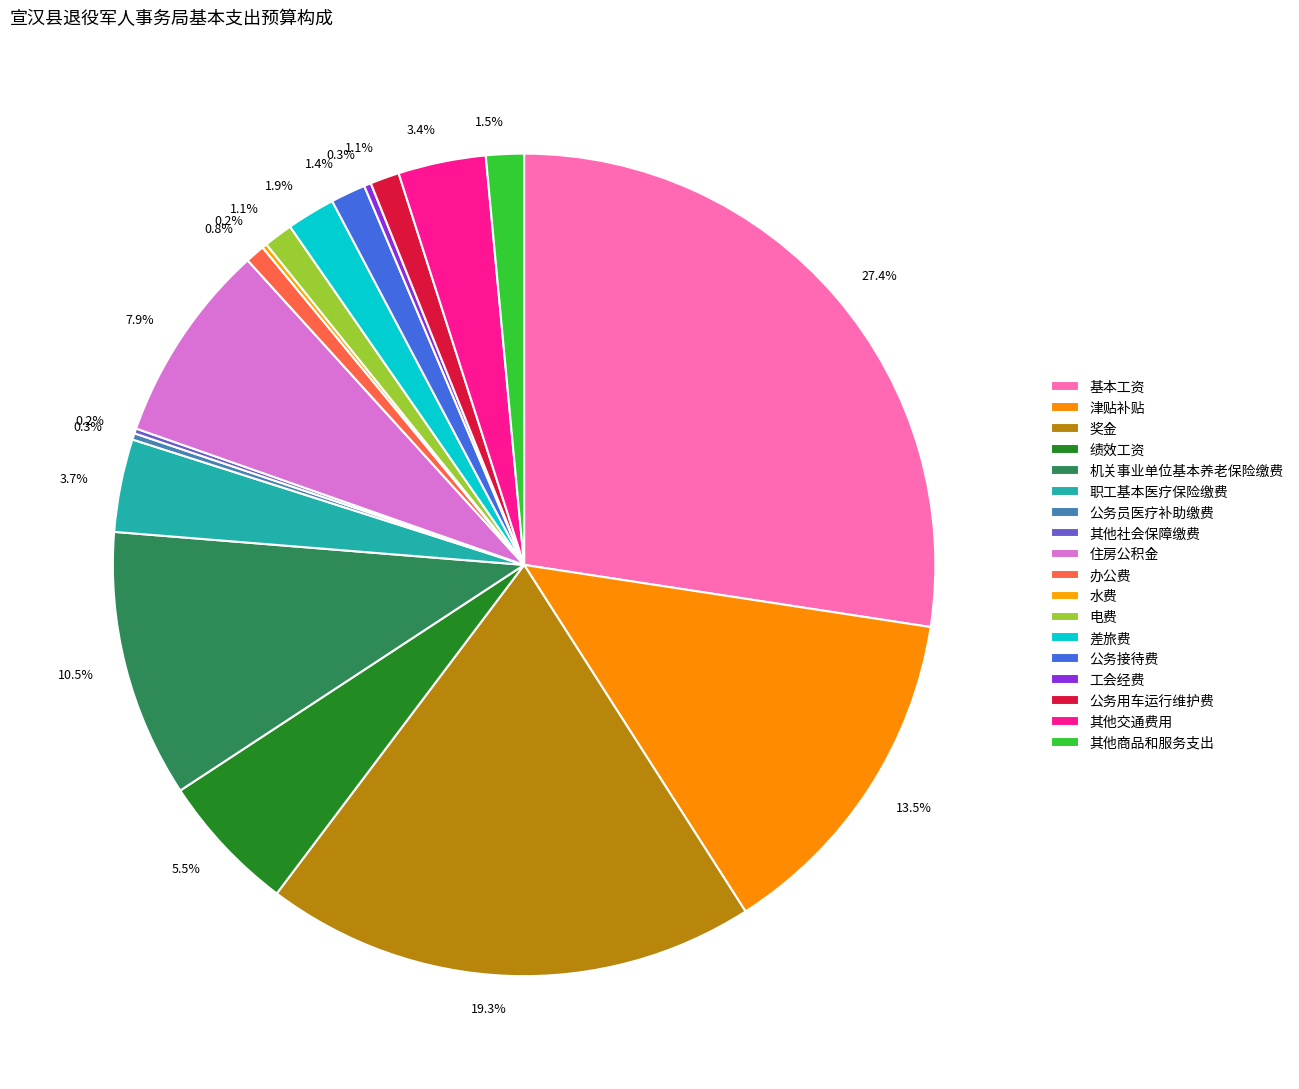

What is the largest slice in the pie chart?

基本工资